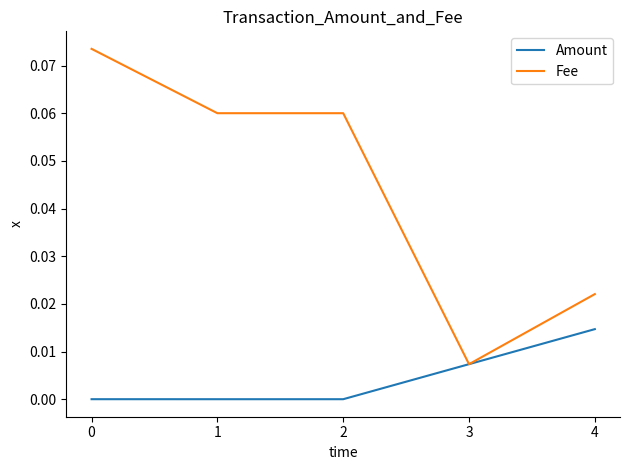

Which series changed the most between 3 and 4?

Fee